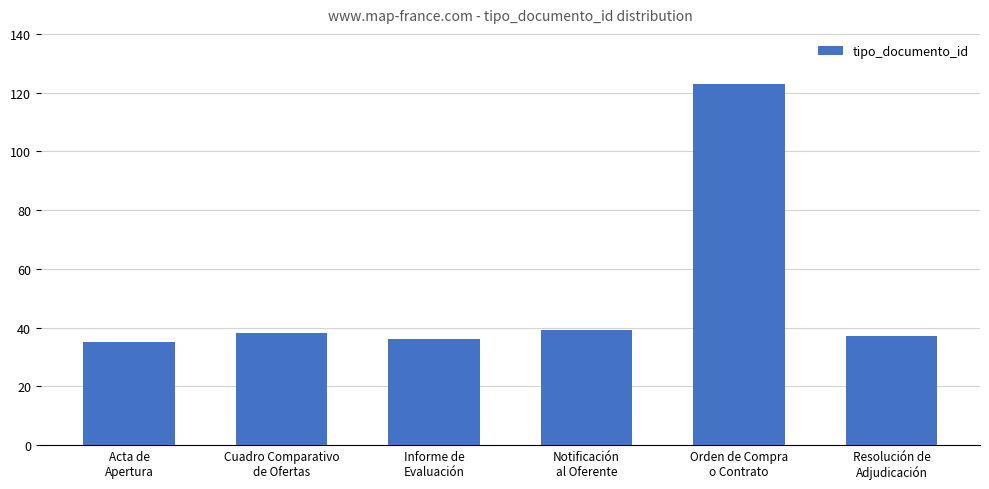

Reading left to right, transcribe all the data shown in this chart.

35	38	36	39	123	37